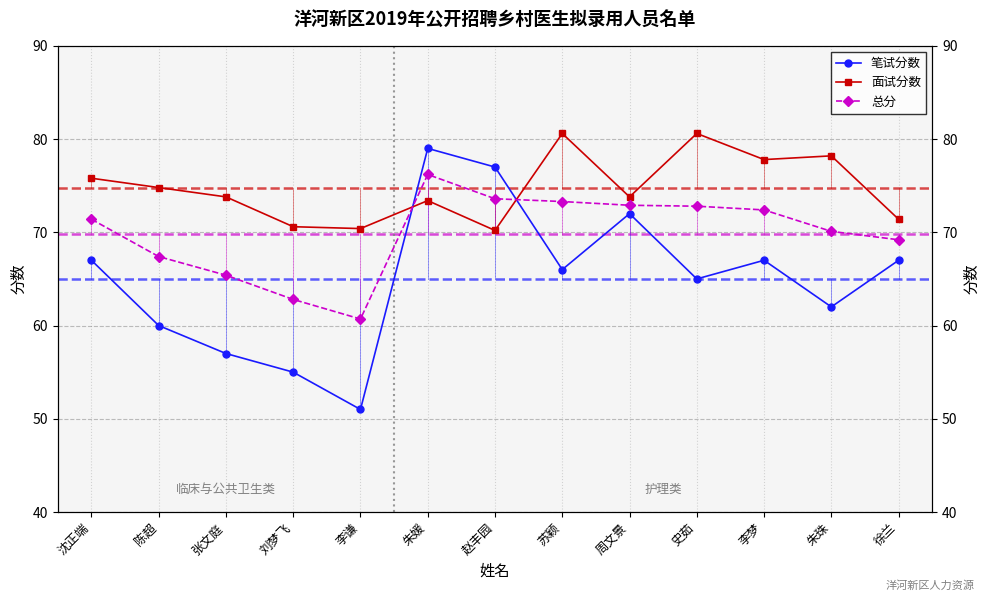

What is the average value of the 面试分数 series?

74.7